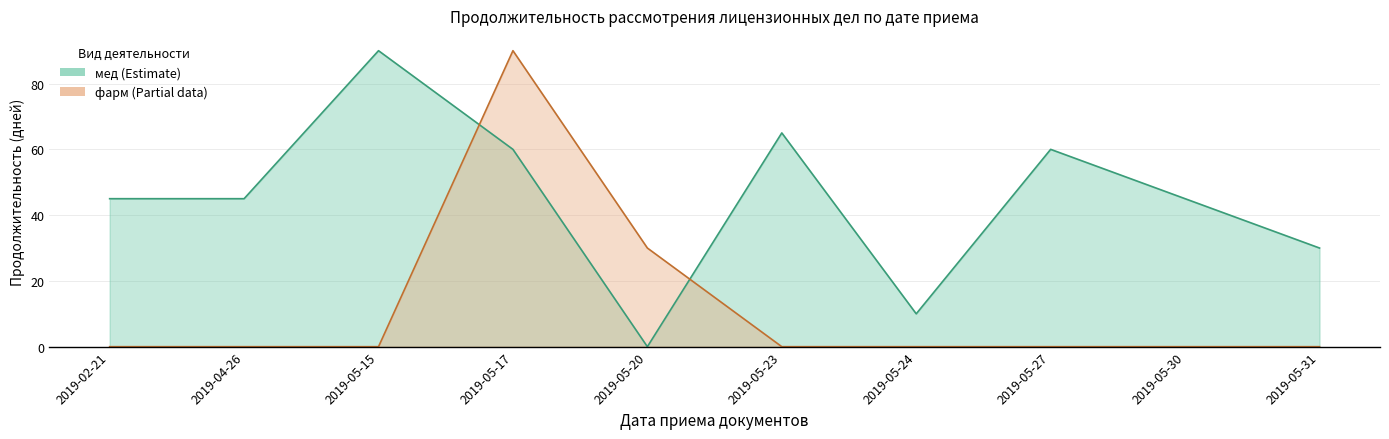

What is the difference between the highest and lowest values at 2019-05-24?

10